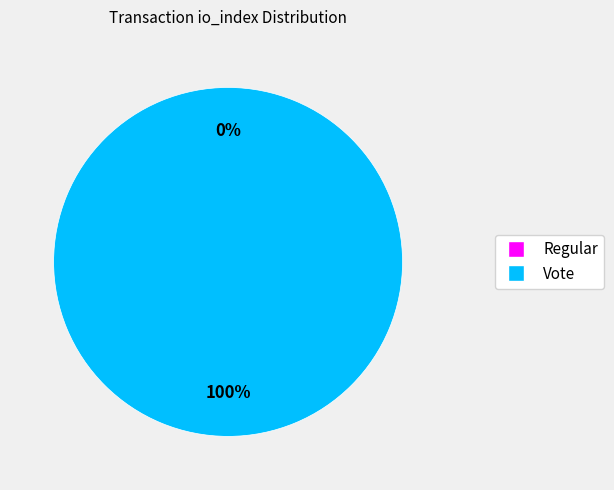

Does any single category account for the majority?

Yes